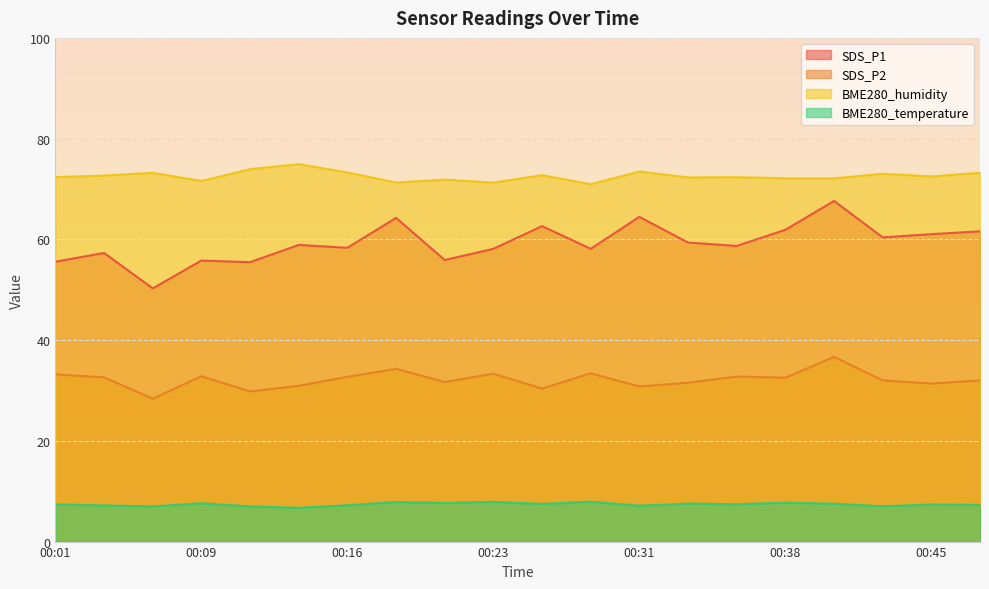

Rank the series by their average value, from lowest to highest.

BME280_temperature, SDS_P2, SDS_P1, BME280_humidity